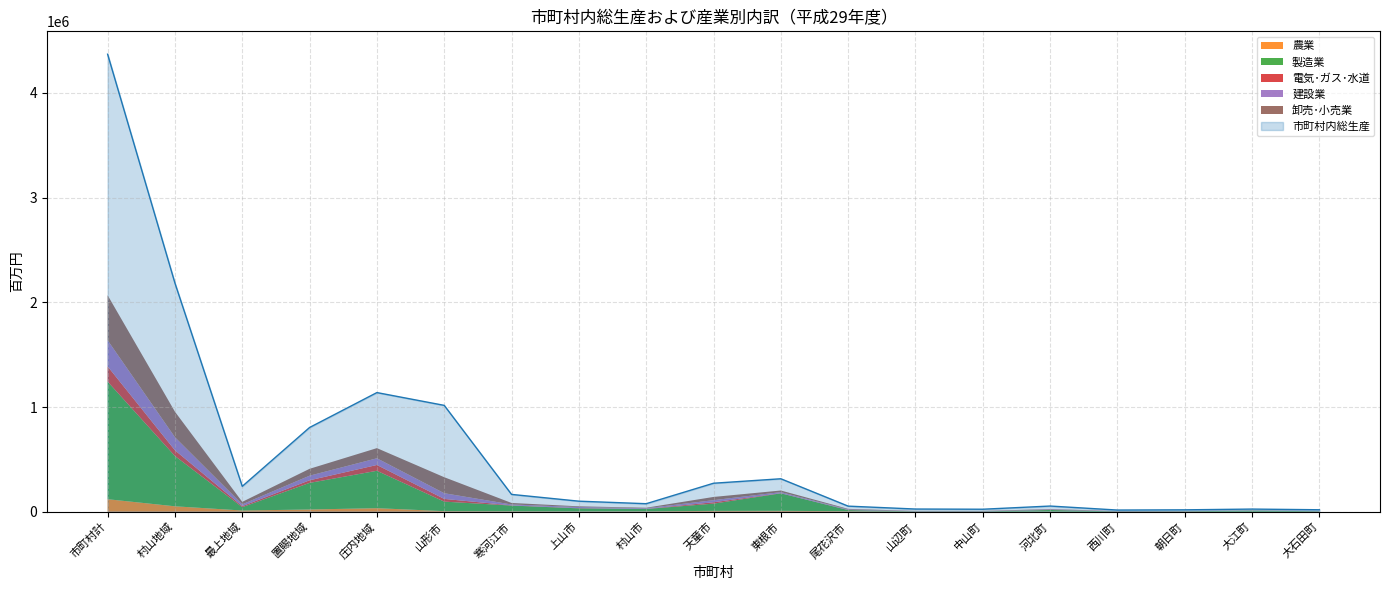

List the series in order of their peak value, highest first.

市町村内総生産, 製造業, 卸売･小売業, 建設業, 電気･ガス･水道, 農業